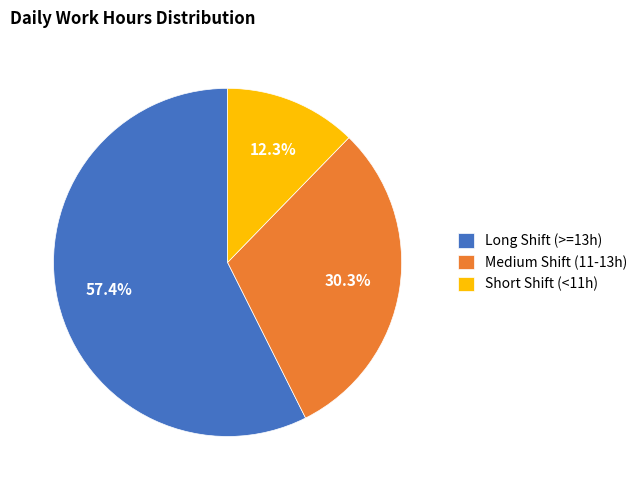

Is there a majority slice in this chart?

Yes